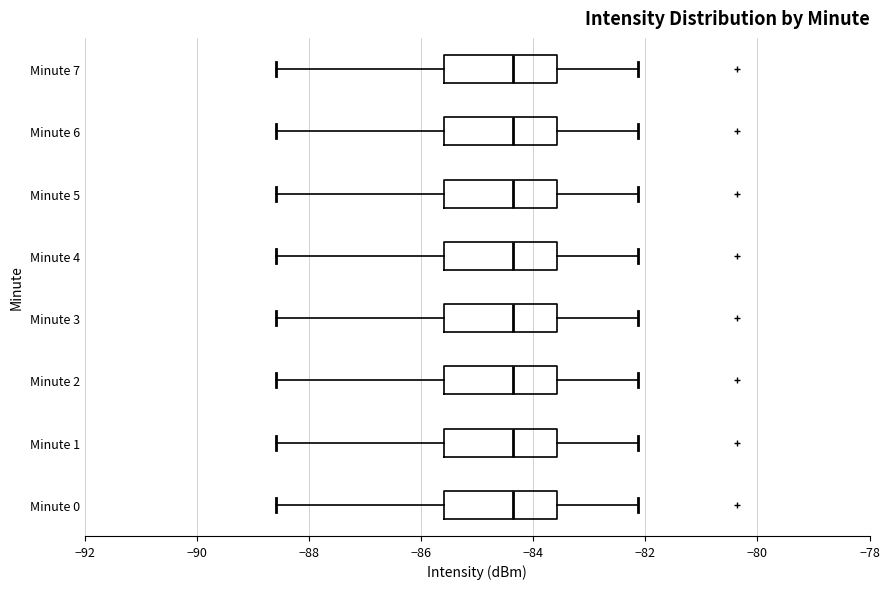

Where does the median line of the box for Minute 2 sit on the x-axis? The values are not printed on the chart, so give them approximately, as read against the axis.

-84.4